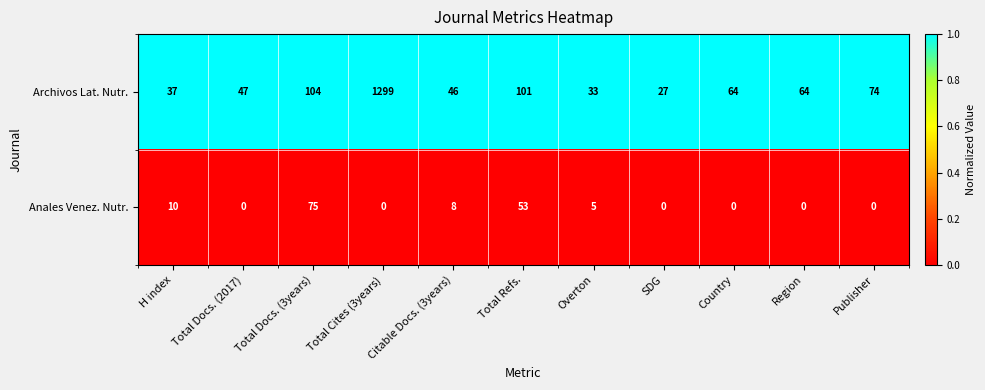

At which category does the chart reach its peak across all series?

Total Cites (3years)